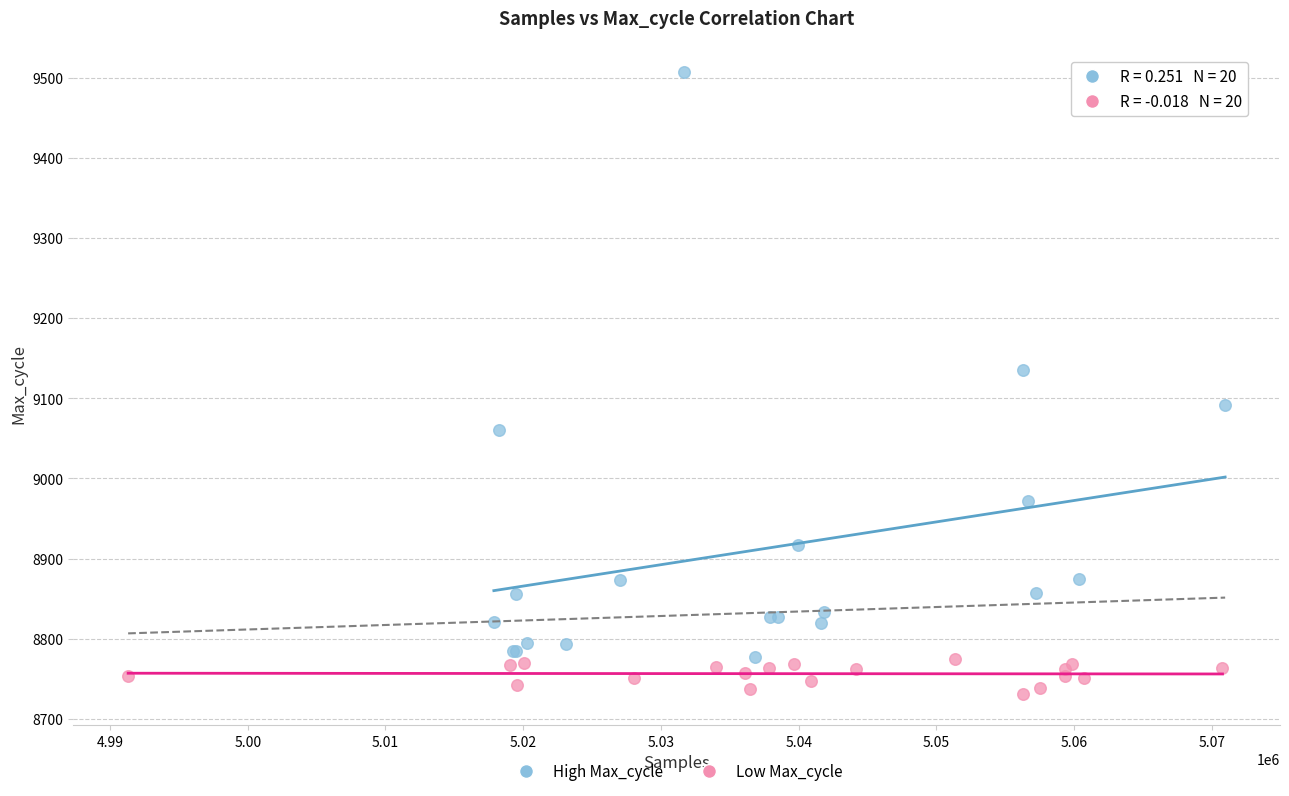

Which series contains the lowest Y value?

Low Max_cycle